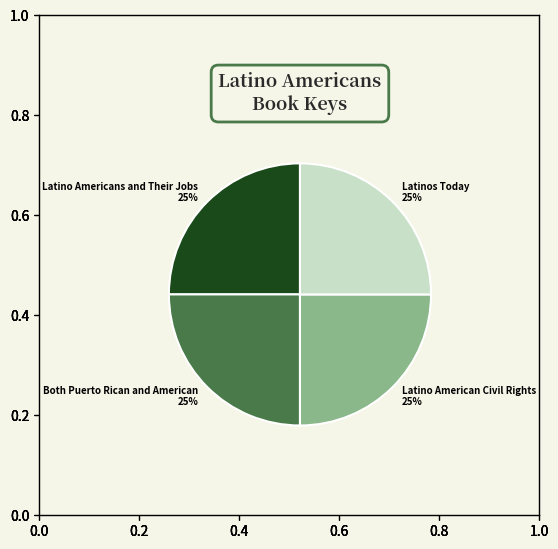

Count the number of slices in the pie.

4